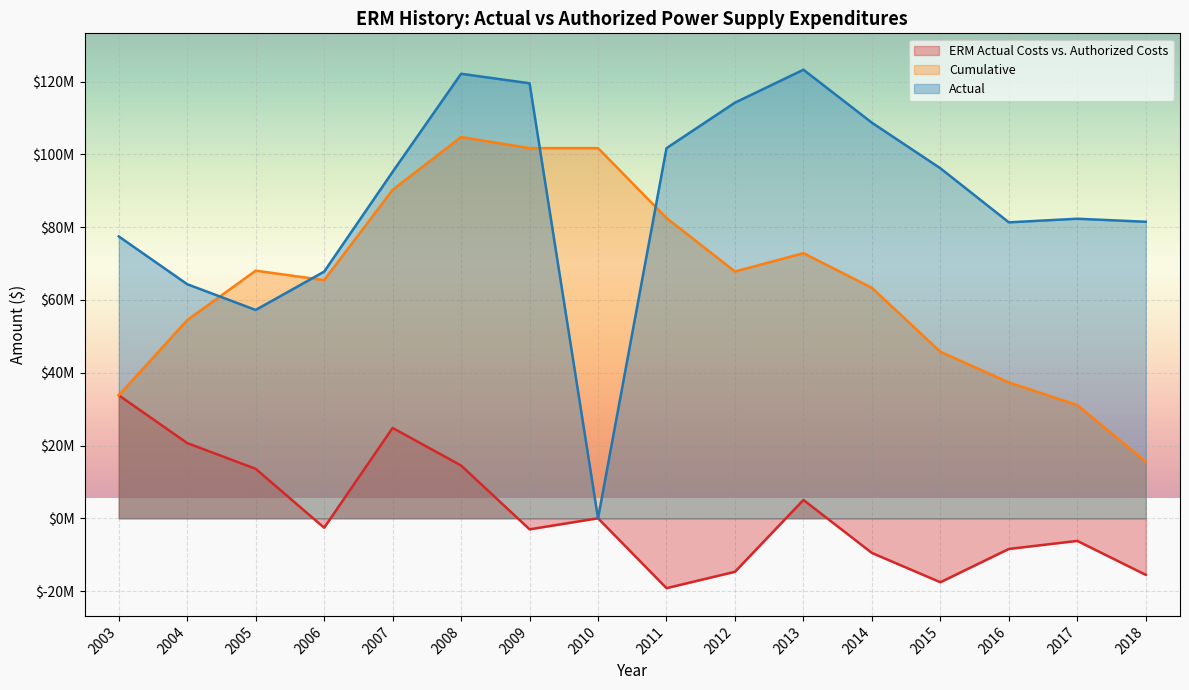

What is the minimum value for ERM Actual Costs vs. Authorized Costs?

-19208401.0